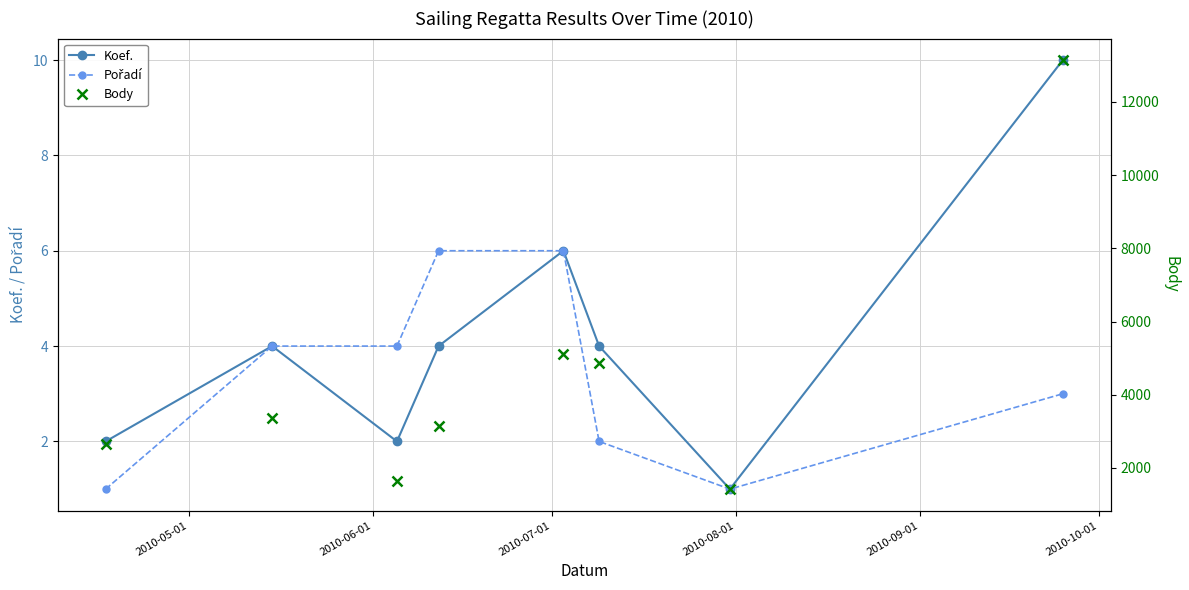

True or false: Pořadí has more than 2 interior local peaks.

False